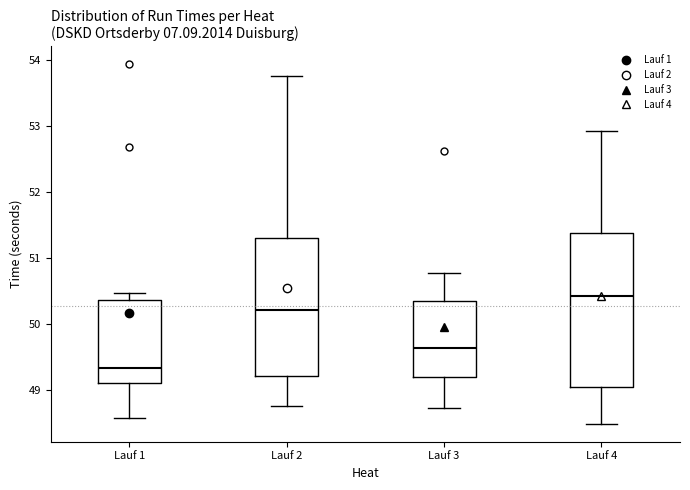

Which box has the highest median line?

Lauf 4